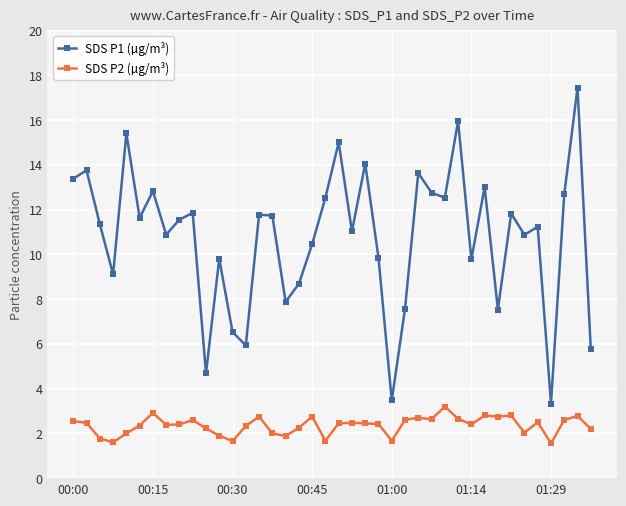

Which series has the largest total across all categories?

SDS P1 (µg/m³)